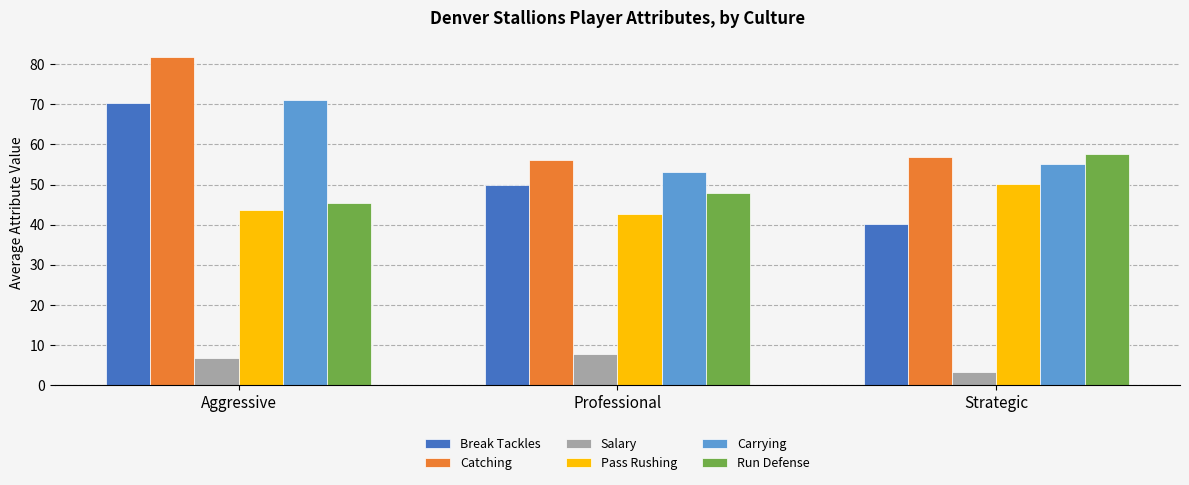

At which label does Carrying reach its minimum?

Professional